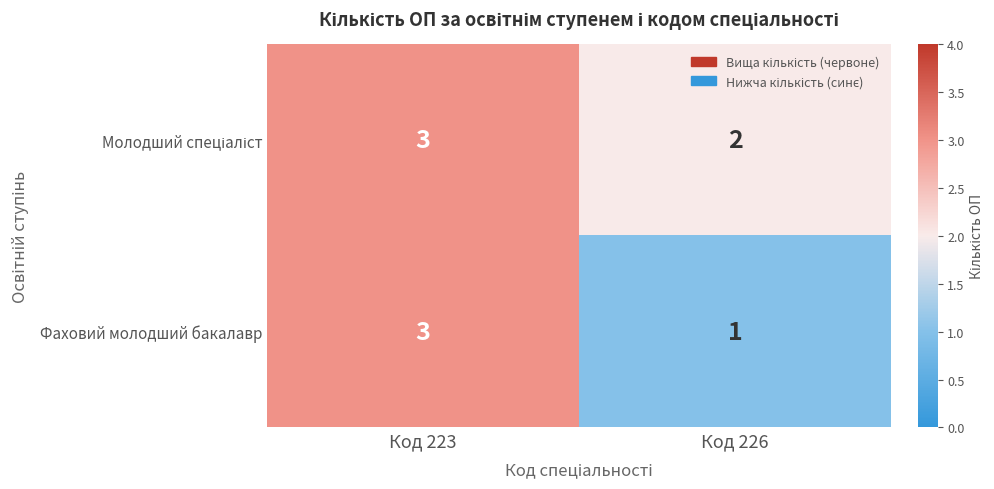

What is the approximate value of Фаховий молодший бакалавр at Код 223?

3